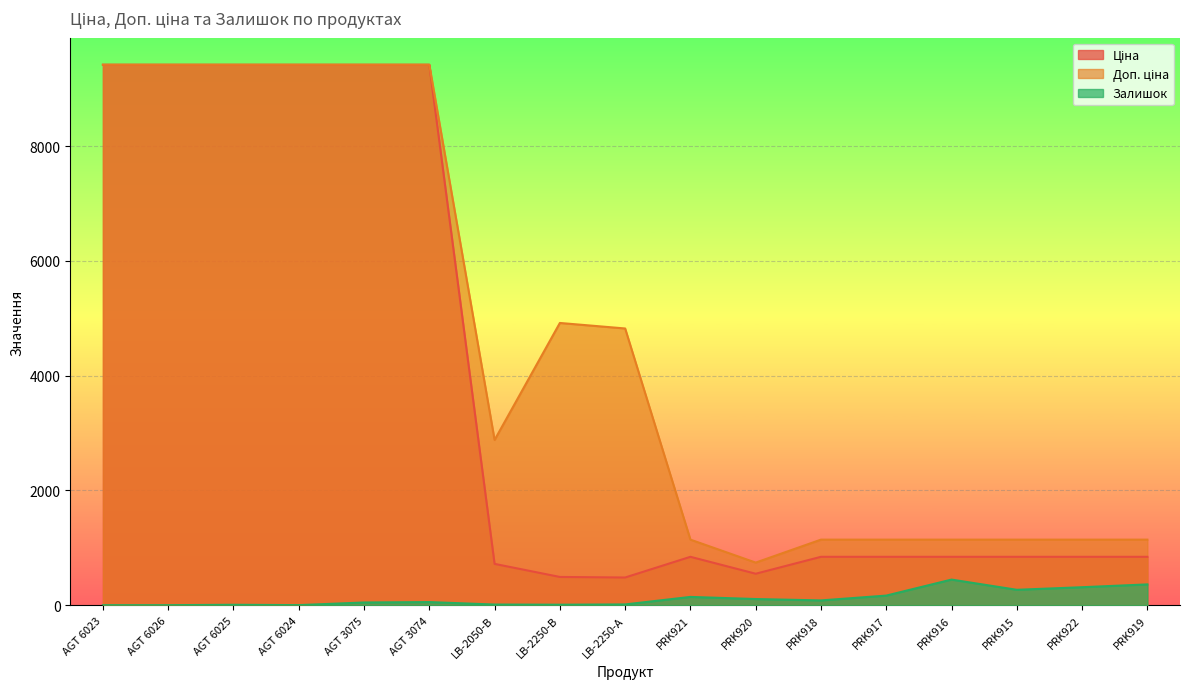

The value of Залишок at LB-2250-А is 21.4. True or false?

False